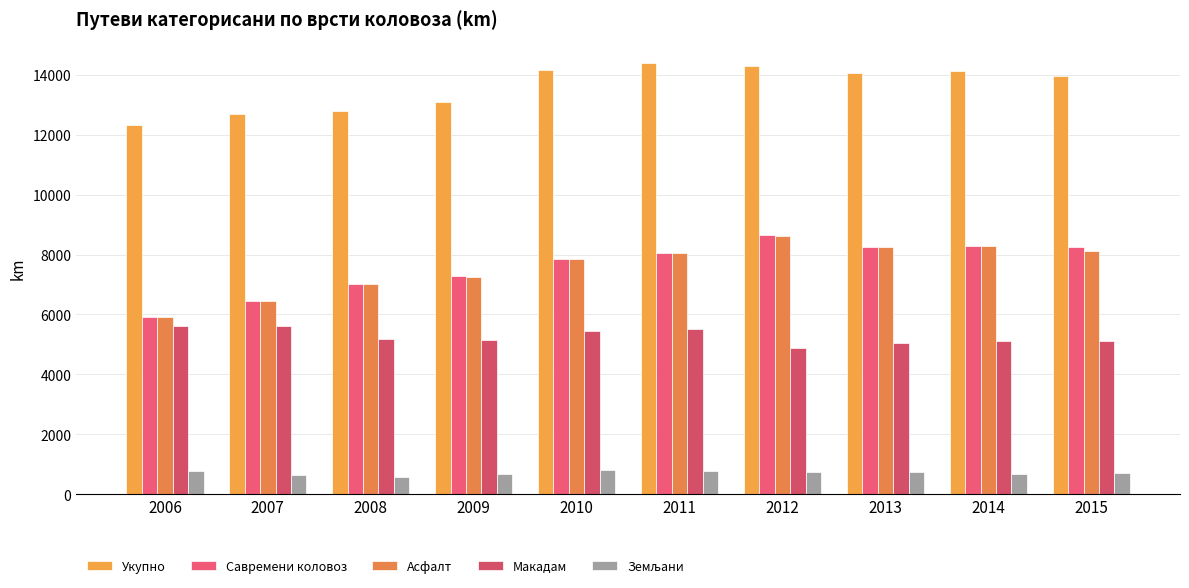

How many bars are there in each group?

5